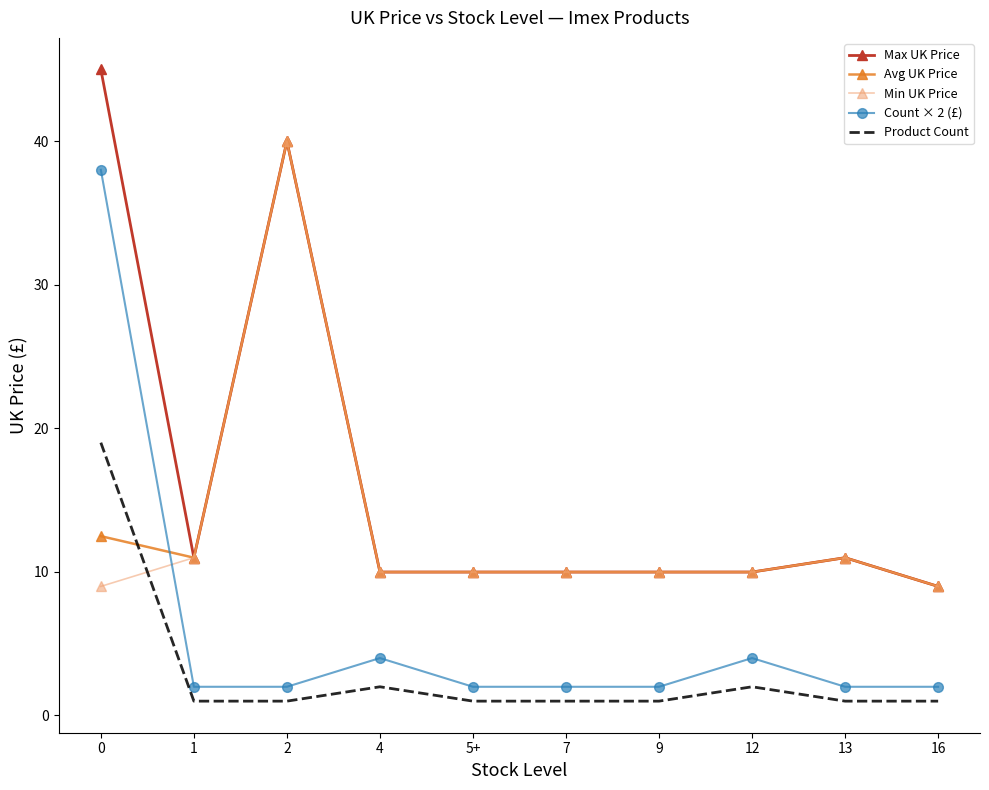

Reading left to right, transcribe all the data shown in this chart.

Max UK Price: 45.0	11.0	40.0	10.0	10.0	10.0	10.0	10.0	11.0	9.0
Avg UK Price: 12.5	11.0	40.0	10.0	10.0	10.0	10.0	10.0	11.0	9.0
Min UK Price: 9.0	11.0	40.0	10.0	10.0	10.0	10.0	10.0	11.0	9.0
Count × 2 (£): 38.0	2.0	2.0	4.0	2.0	2.0	2.0	4.0	2.0	2.0
Product Count: 19.0	1.0	1.0	2.0	1.0	1.0	1.0	2.0	1.0	1.0